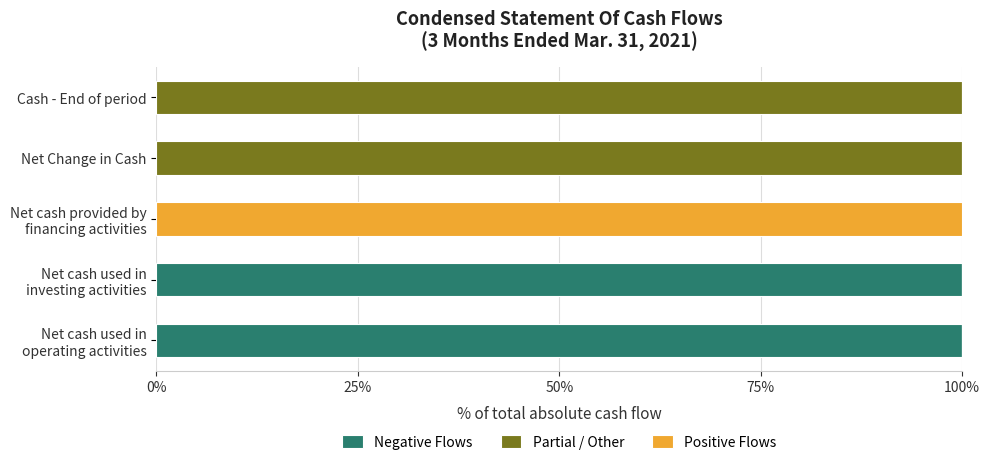

What is the total value across all series at Net Change in Cash?

100